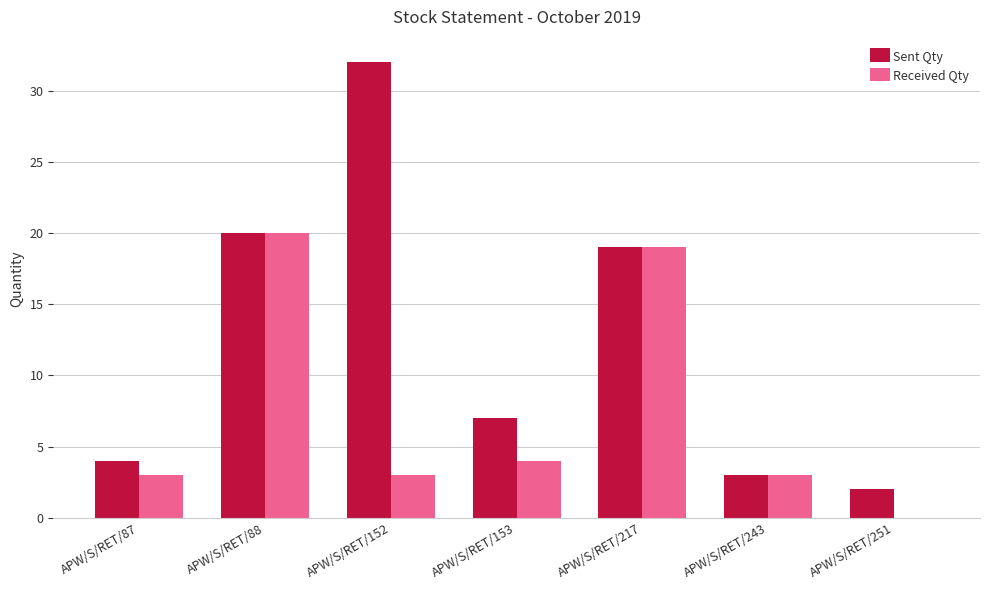

Which series has the largest total across all categories?

Sent Qty